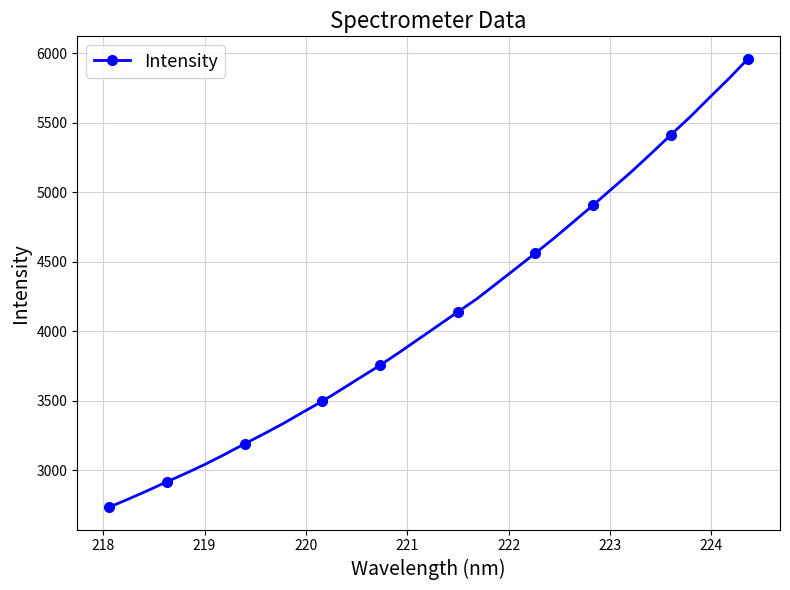

What is the value of the 11th point from the left?

3419.4